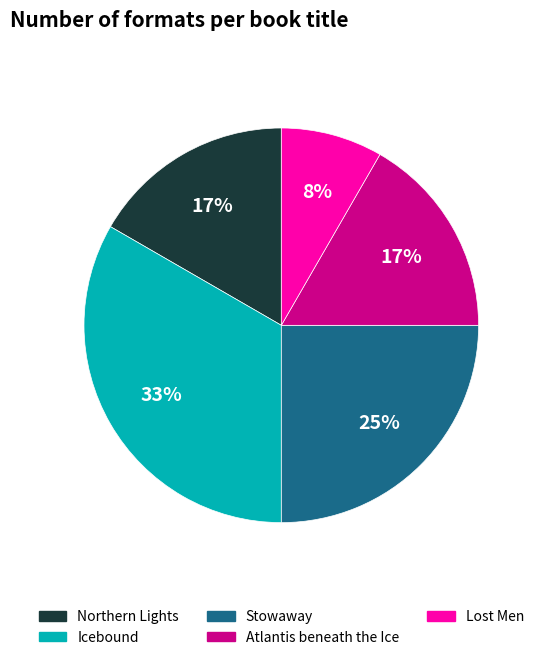

Combined, do Northern Lights and Lost Men account for over 50%?

No